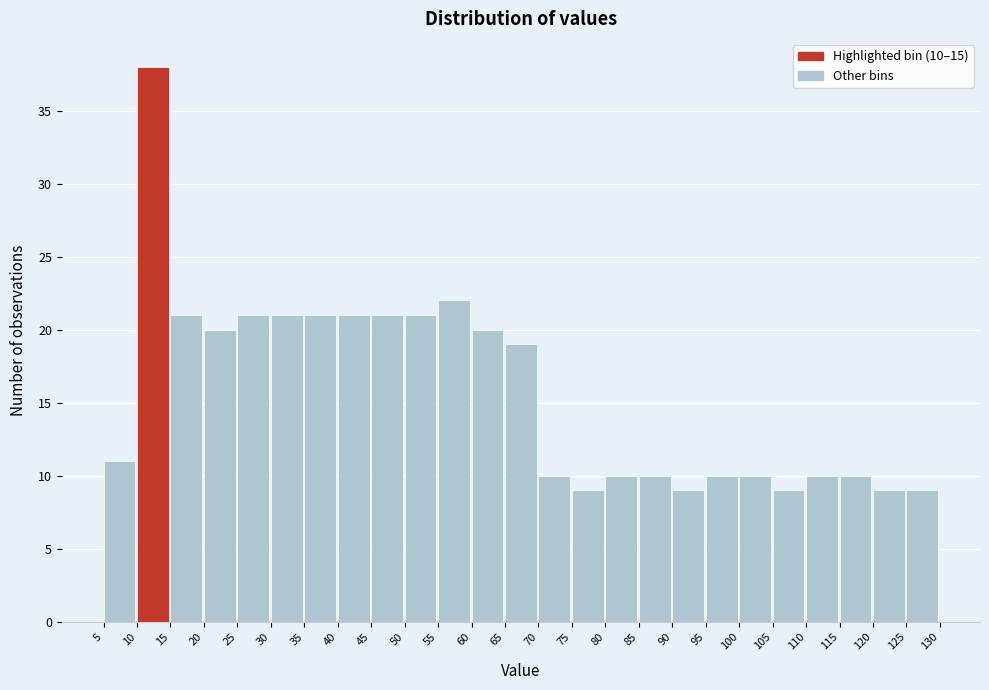

Which range on the x-axis has the tallest bar?

10 to 15